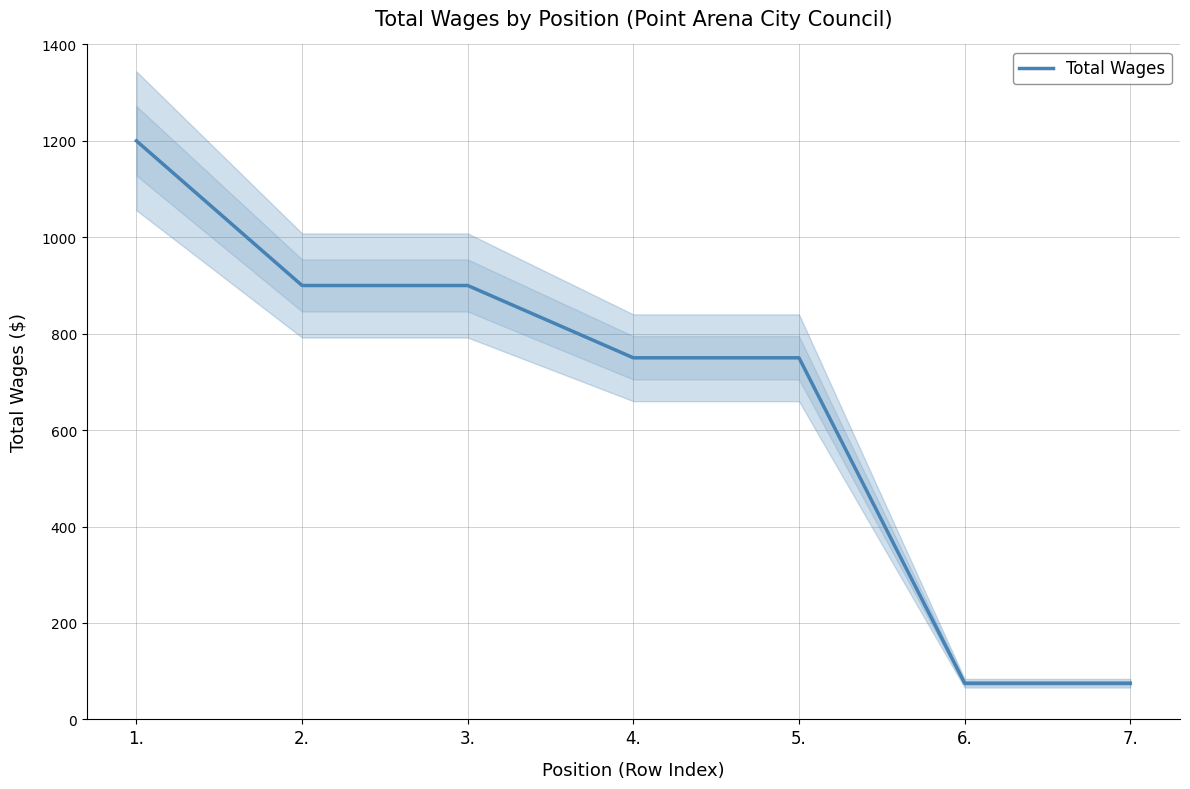

The chart shows a value of 574 at 2.. True or false?

False